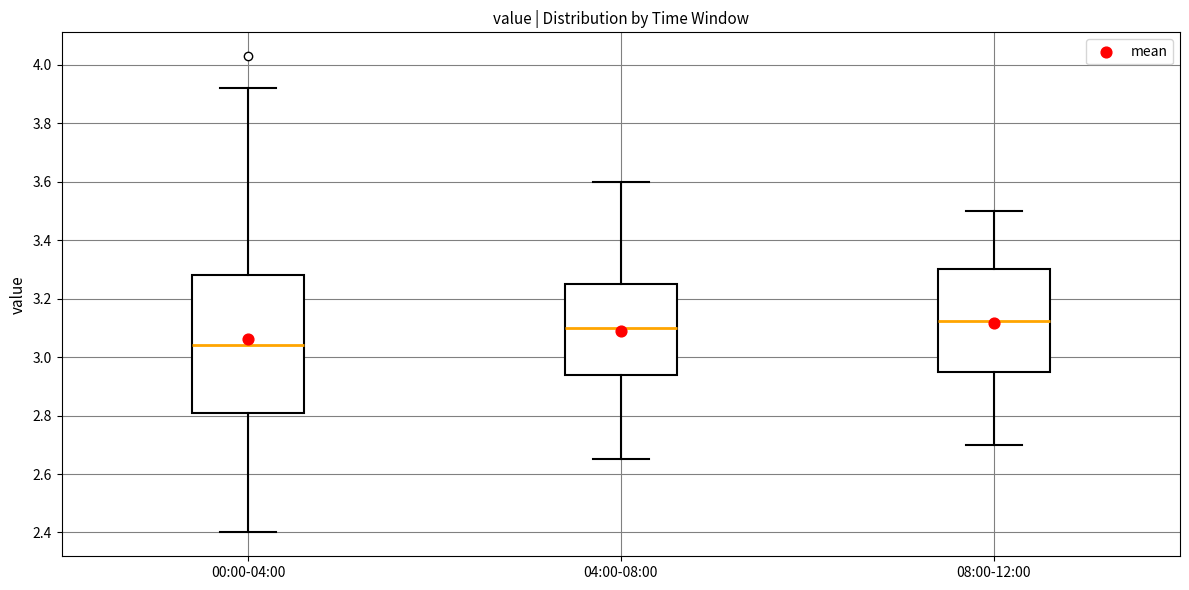

Reading left to right, transcribe this box plot: for each box, give where its median line is, the range the box spans, and where its two whiskers end, as read against the y-axis. The values are not printed on the chart, so give them approximately, as read against the axis.

00:00-04:00: median 3.04, box 2.82 to 3.28, whiskers 2.40 to 3.92
04:00-08:00: median 3.10, box 2.94 to 3.26, whiskers 2.66 to 3.60
08:00-12:00: median 3.12, box 2.96 to 3.30, whiskers 2.70 to 3.50